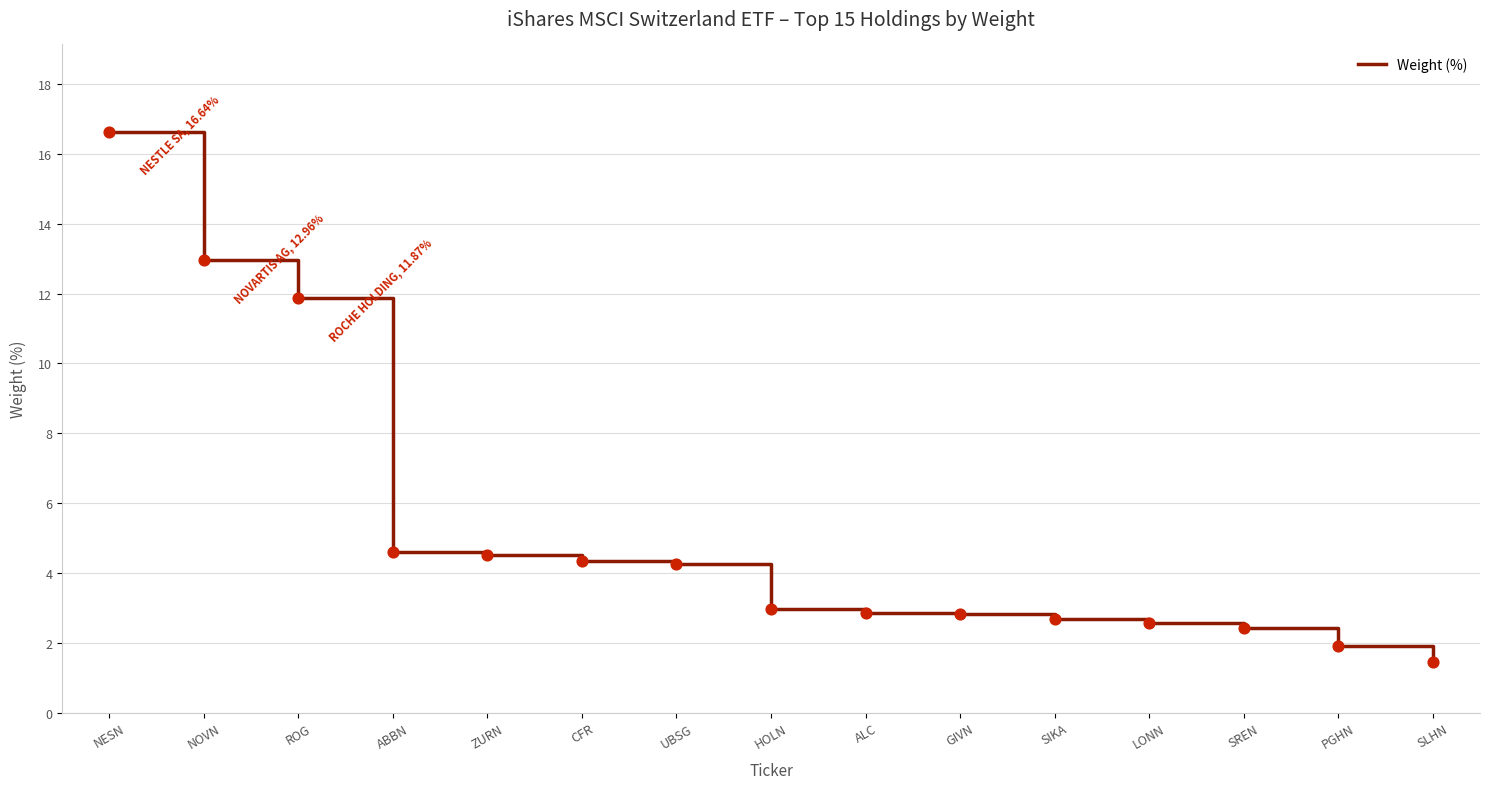

Between HOLN and NESN, which is larger?

NESN